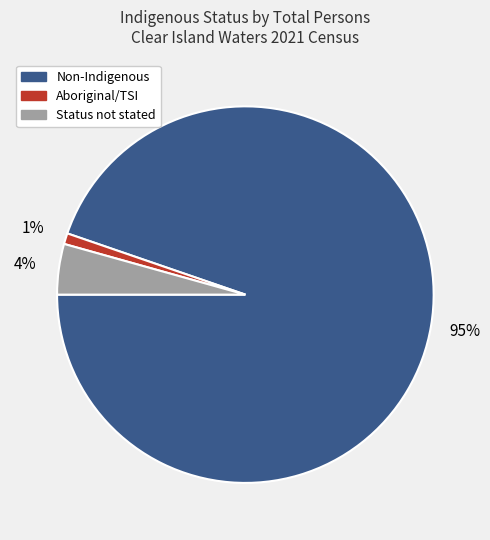

To the nearest percent, what is the difference between the largest and smallest slice percentages?

94%